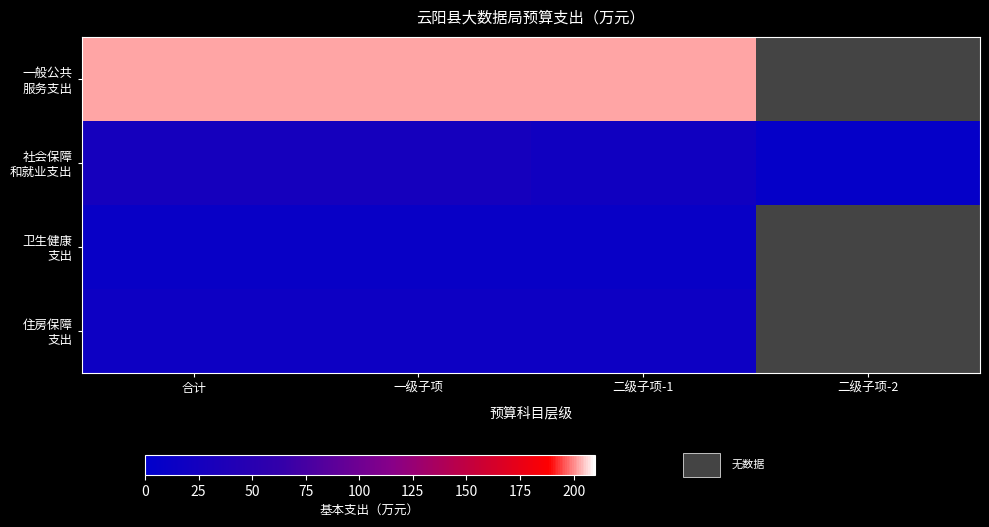

How many data points does each series have?

4